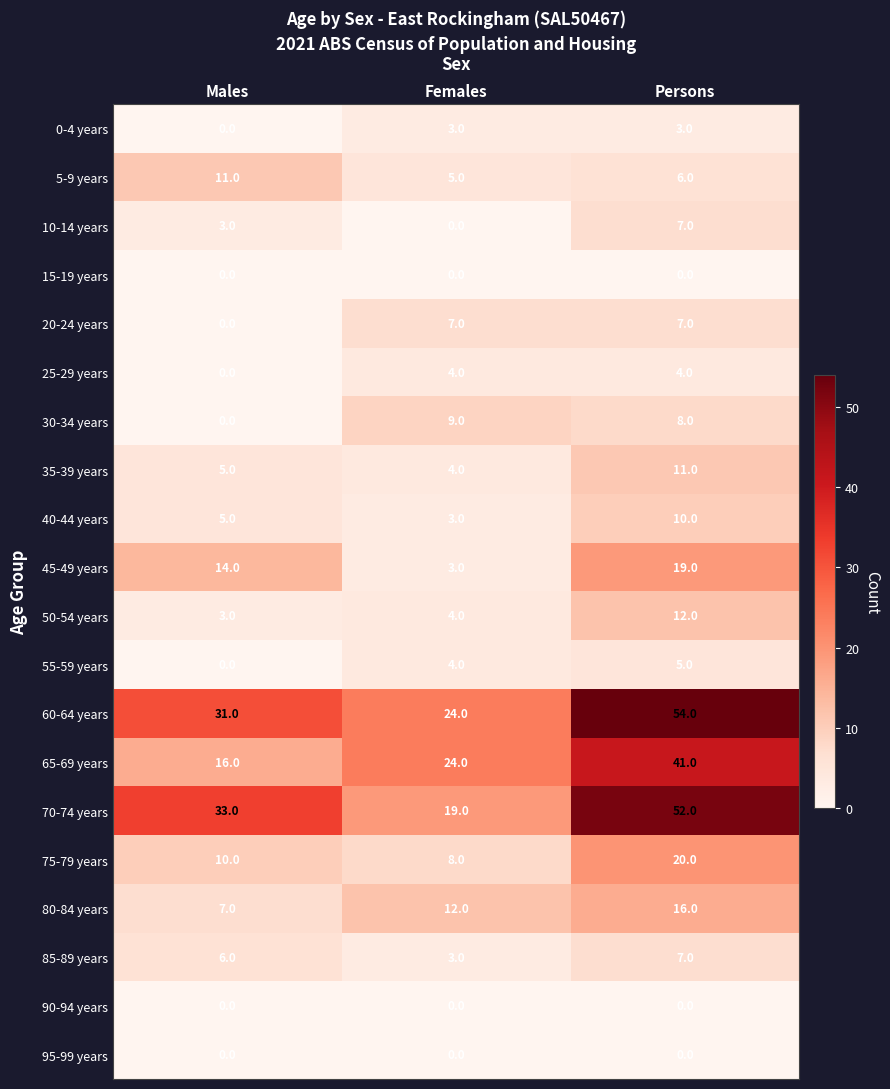

The 80-84 years series shows 12 at Females. True or false?

True